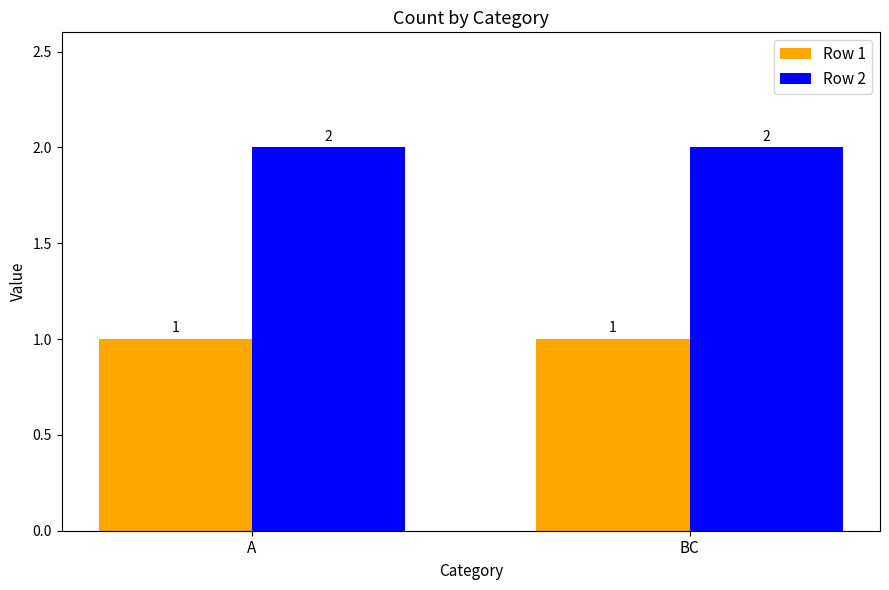

Count the number of data series in this chart.

2